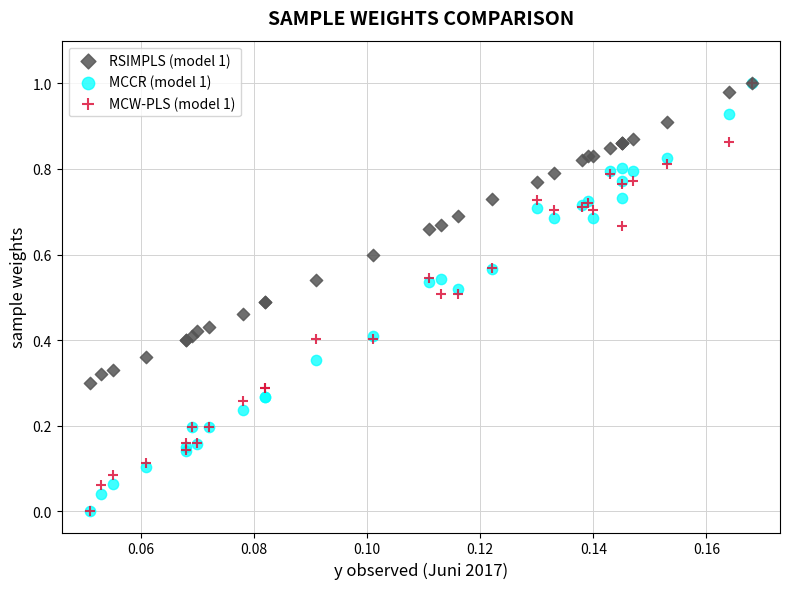

What are all the series names shown in the legend?

RSIMPLS (model 1), MCCR (model 1), MCW-PLS (model 1)